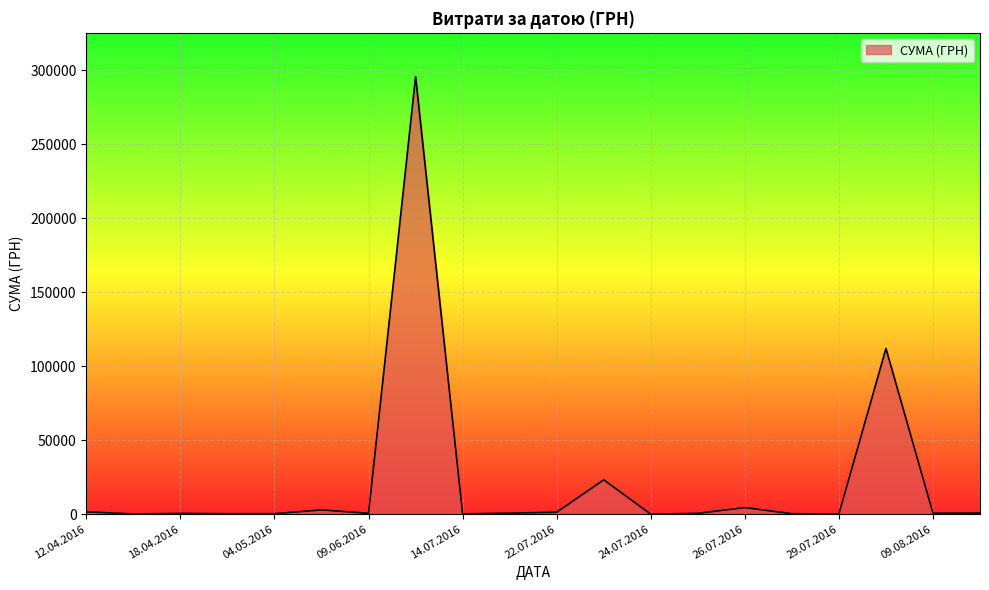

What is the greatest value displayed?

295638.6